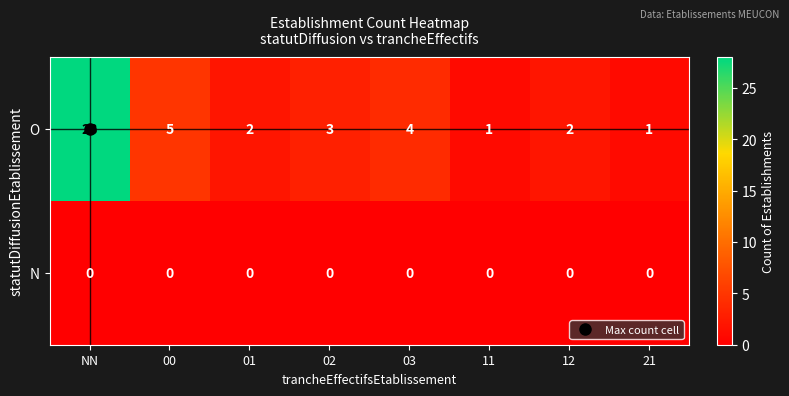

Is the value of N at 21 greater than the value of O at 11?

No